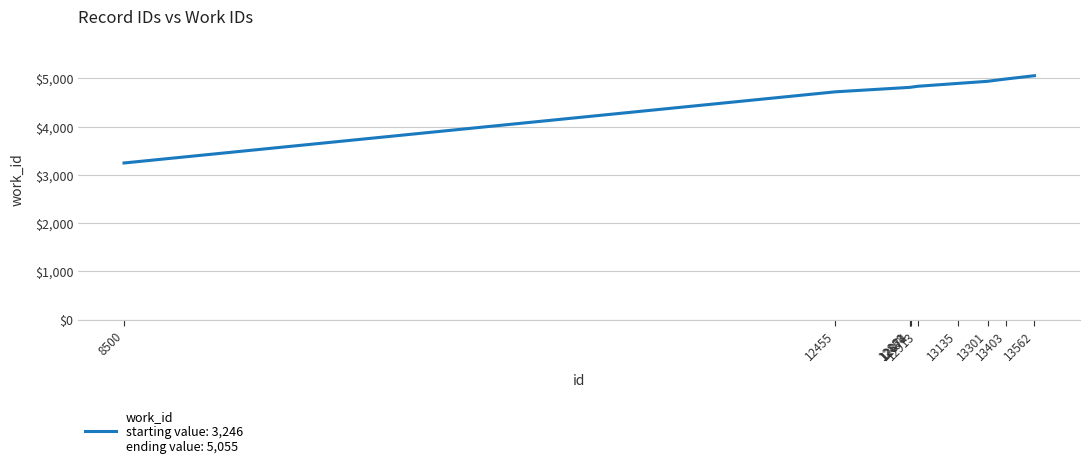

What is the greatest value displayed?

5055